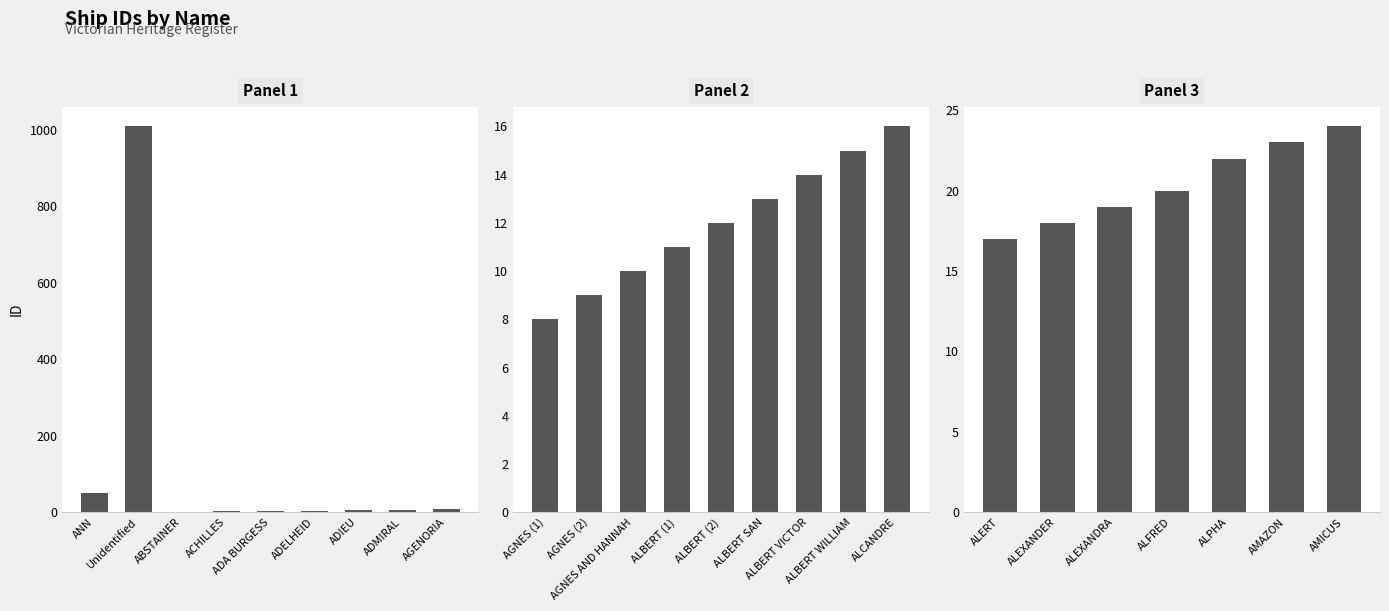

Are the bars horizontal?

No